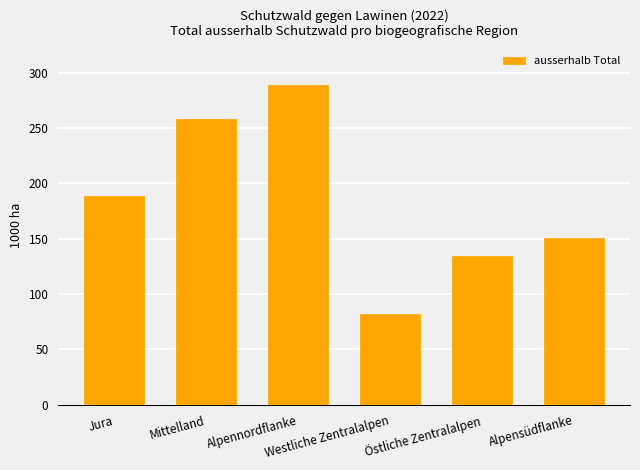

Reading left to right, extract all data points from this chart.

Jura=189.0	Mittelland=258.0	Alpennordflanke=289.2	Westliche Zentralalpen=82.2	Östliche Zentralalpen=134.5	Alpensüdflanke=150.4